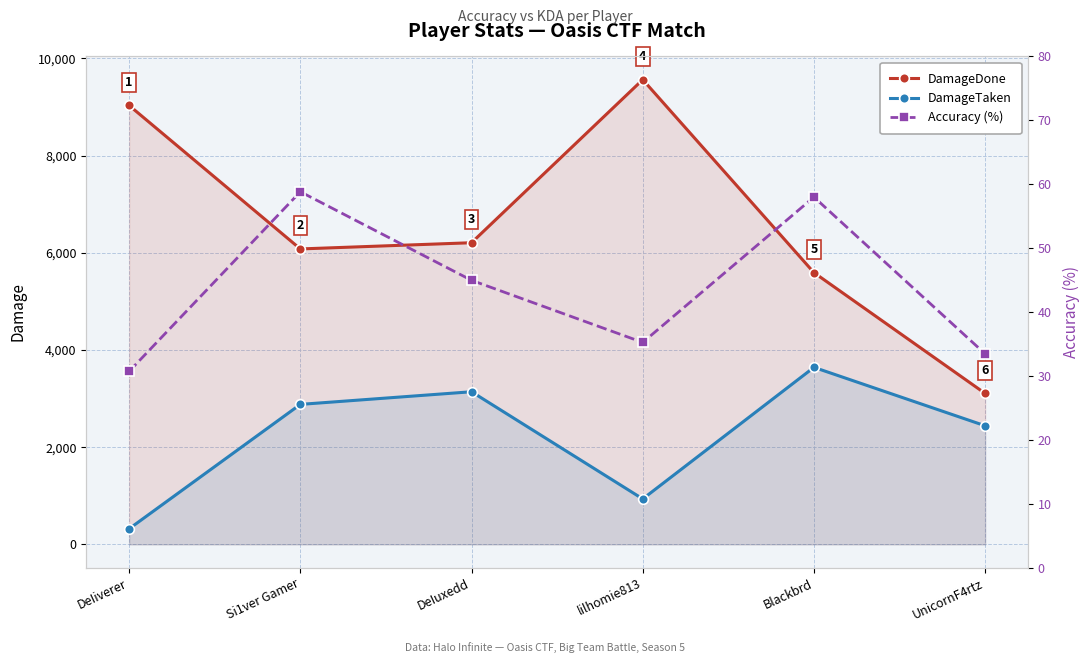

Which has a higher value, DeIuxedd or Si1ver Gamer?

DeIuxedd